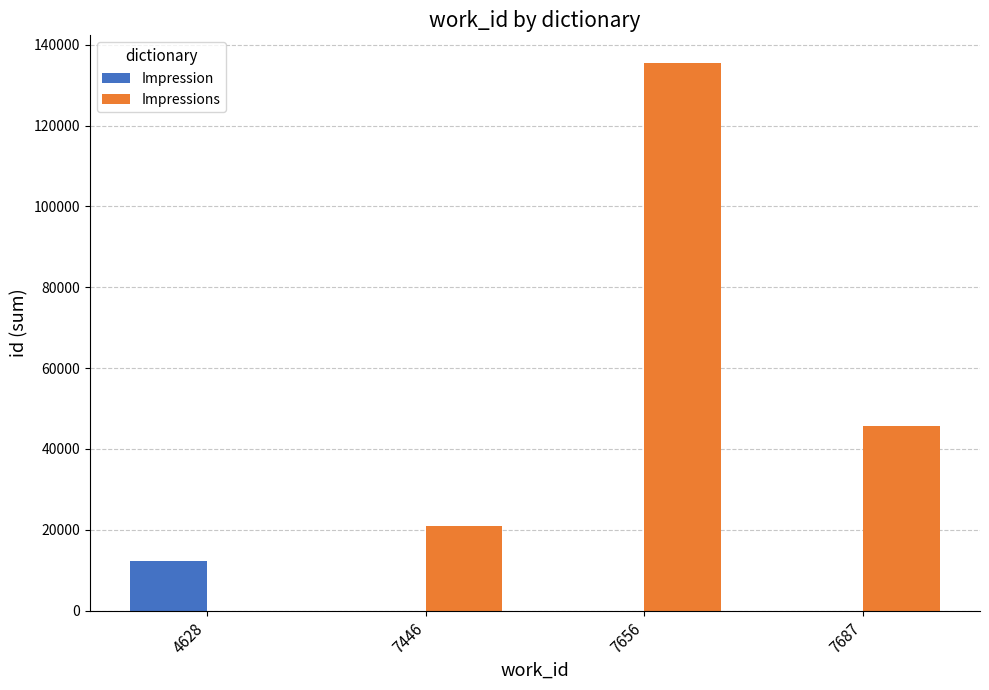

Reading left to right, extract all data points from this chart.

Impression: 4628=12232	7446=0	7656=0	7687=0
Impressions: 4628=0	7446=20806	7656=135543	7687=45644